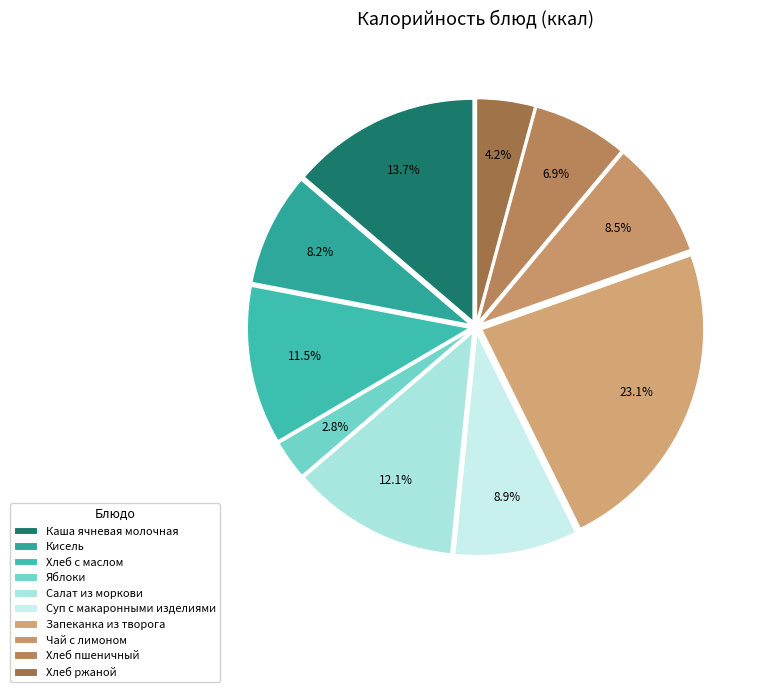

Is it true that Запеканка из творога is 23% of the pie?

True